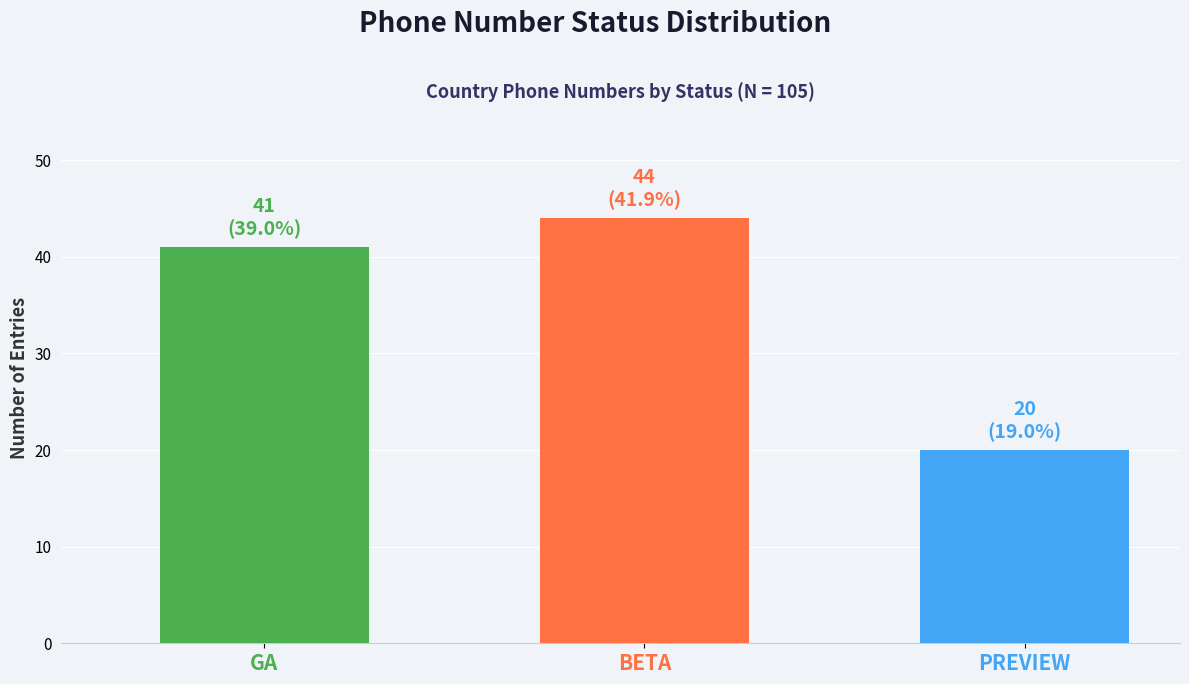

Between PREVIEW and GA, which is larger?

GA